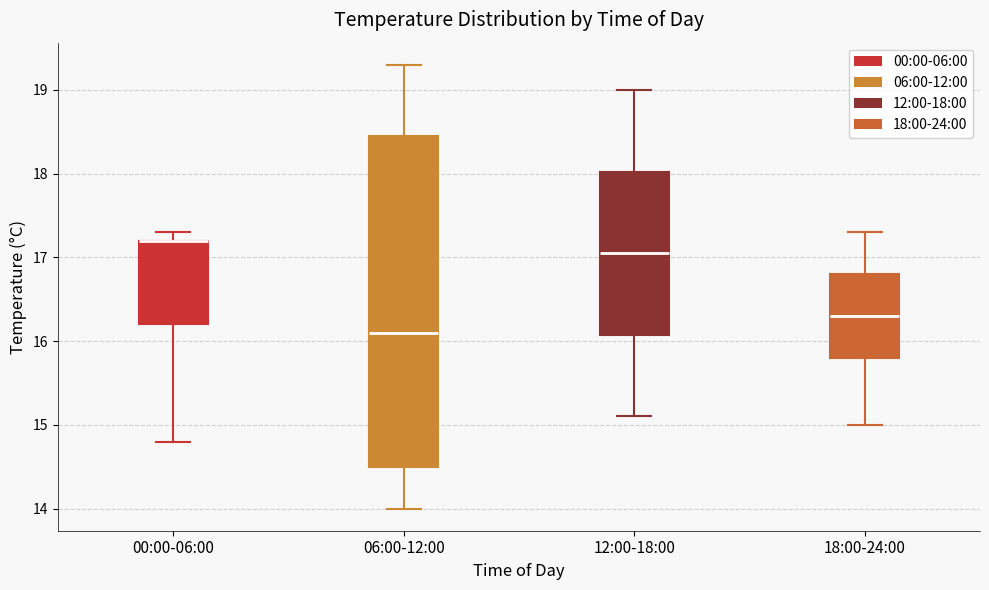

Reading left to right, read every box against the y-axis: the position of its median line, the range the box covers, and the ends of its whiskers. The values are not printed on the chart, so give them approximately, as read against the axis.

00:00-06:00: median 17.2 (drawn on the box's upper edge), box 16.2 to 17.2, whiskers 14.8 to 17.3
06:00-12:00: median 16.1, box 14.5 to 18.5, whiskers 14.0 to 19.3
12:00-18:00: median 17.1, box 16.1 to 18.0, whiskers 15.1 to 19.0
18:00-24:00: median 16.3, box 15.8 to 16.8, whiskers 15.0 to 17.3